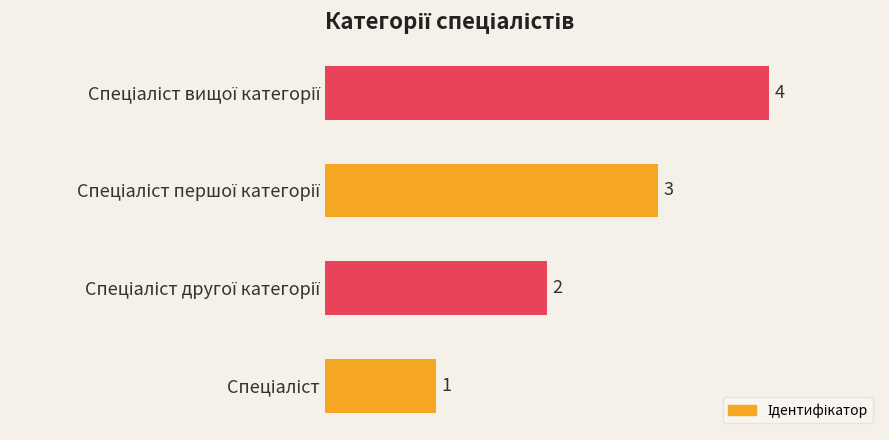

What is the difference between the maximum and minimum values?

3